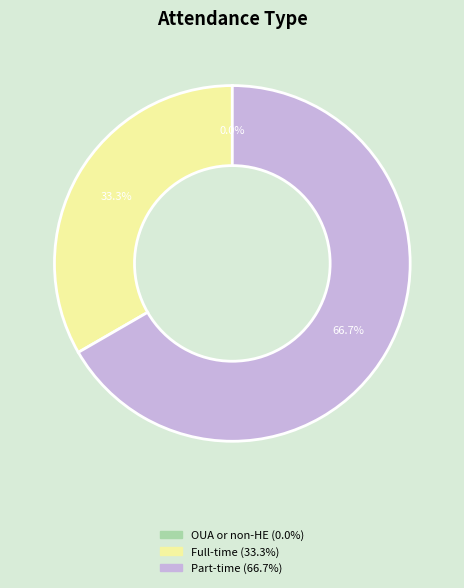

Does Full-time represent more than half of the total?

No